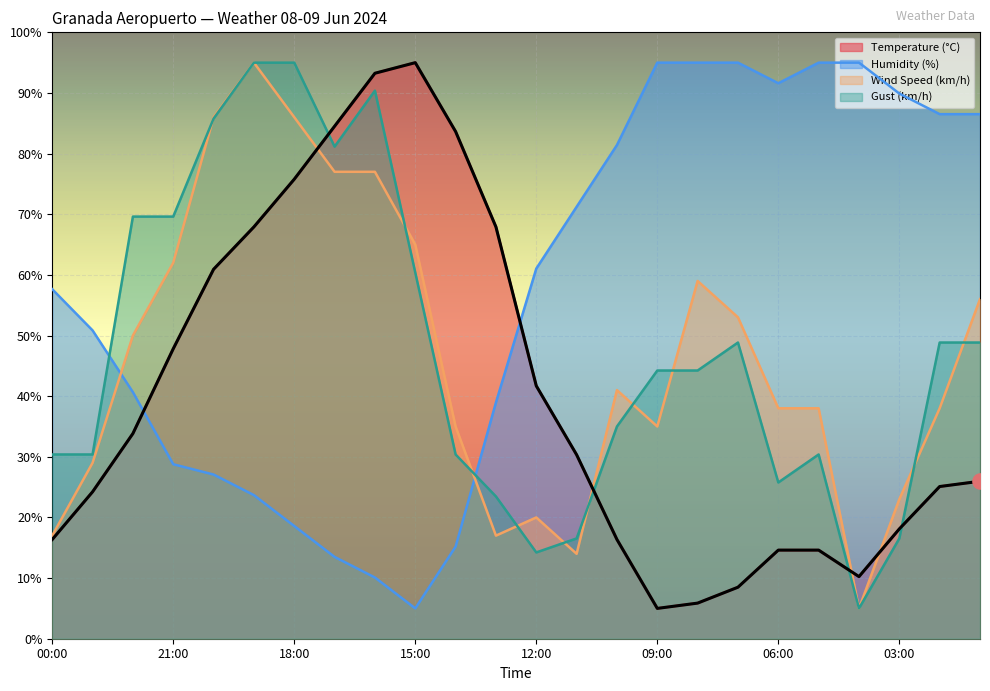

Which series contains the lowest Y value?

Temperature (°C)